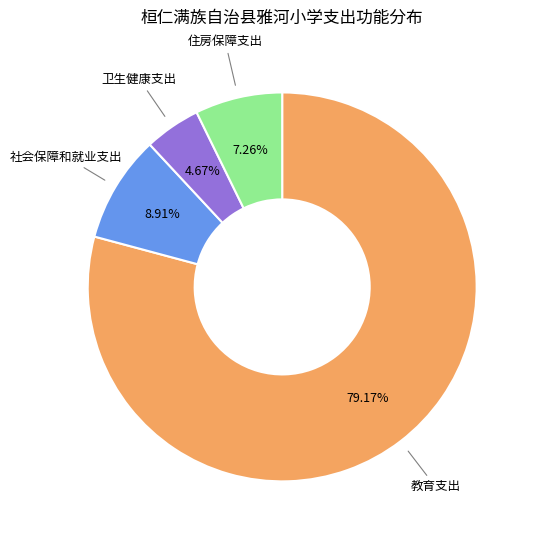

To the nearest percent, what percentage of the pie is 住房保障支出?

7%